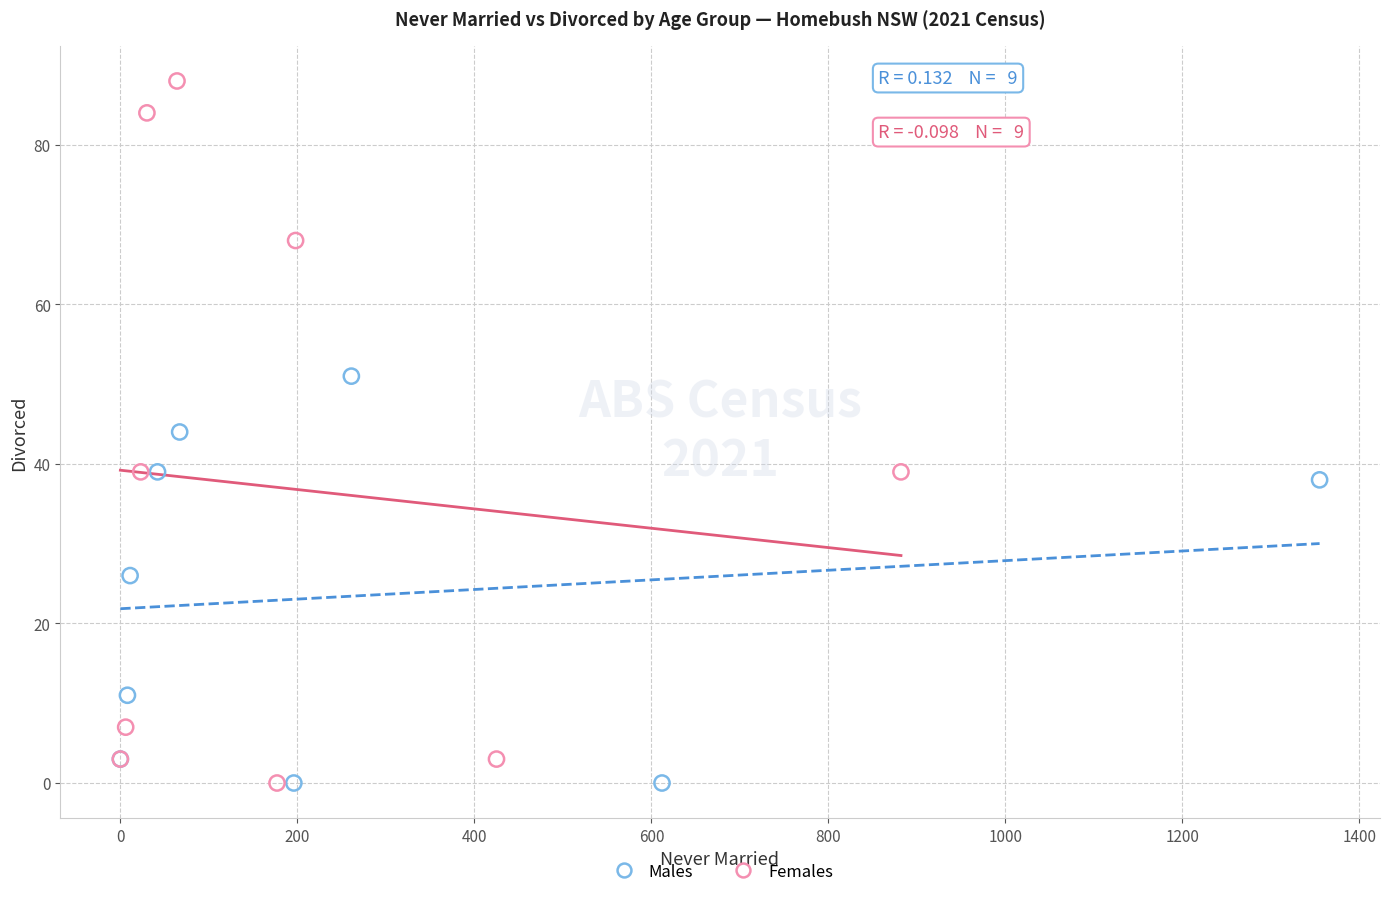

Which series reaches the maximum Y coordinate?

Females